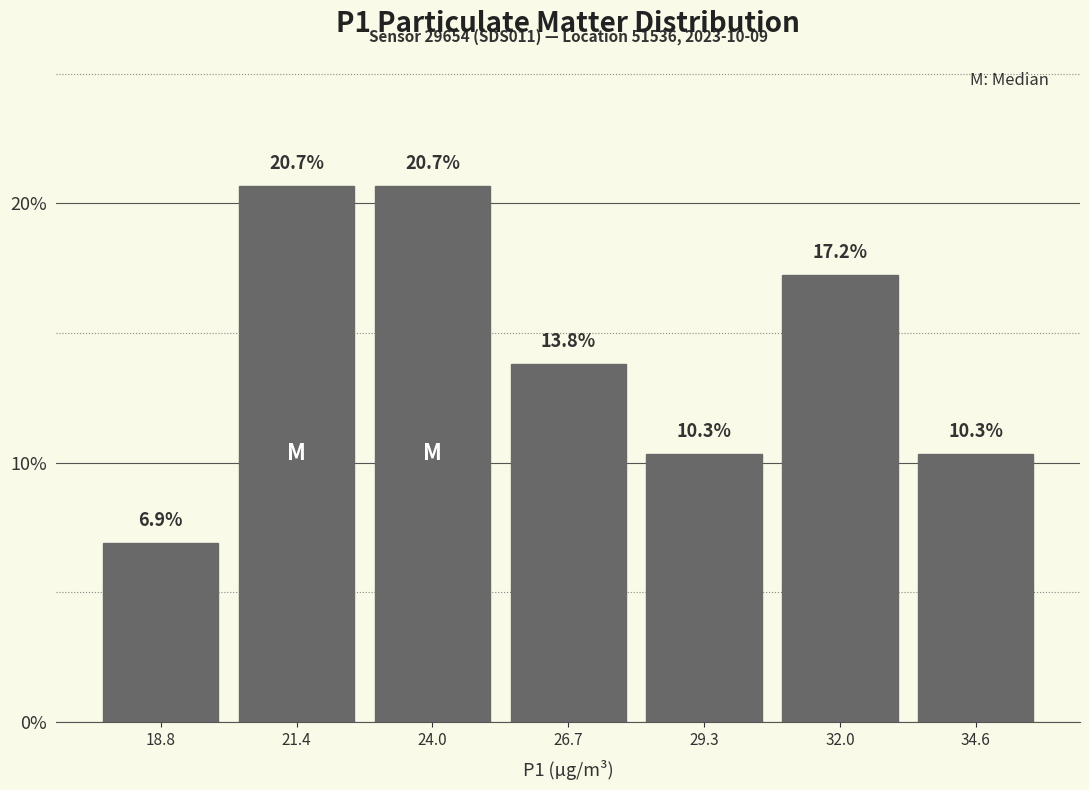

How tall is the bar that spans 30.5 to 33.5 on the x-axis? The bar edges are not printed on the chart, so give them approximately, as read against the axis.

17.2